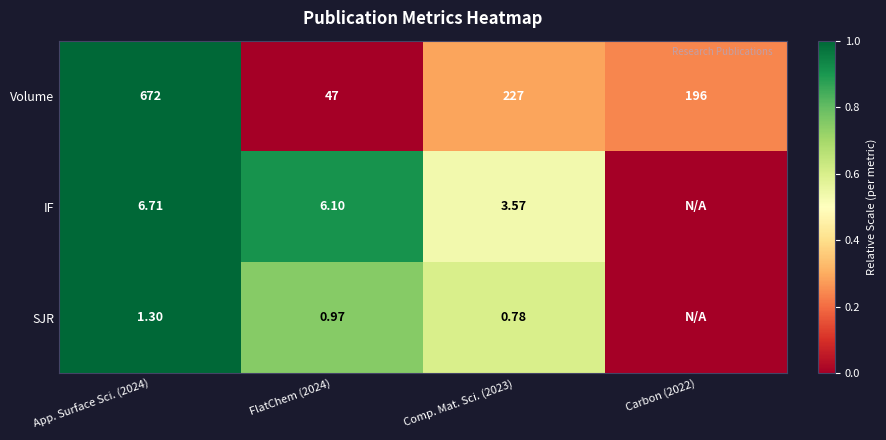

Is the value of IF at FlatChem (2024) greater than the value of SJR at App. Surface Sci. (2024)?

Yes